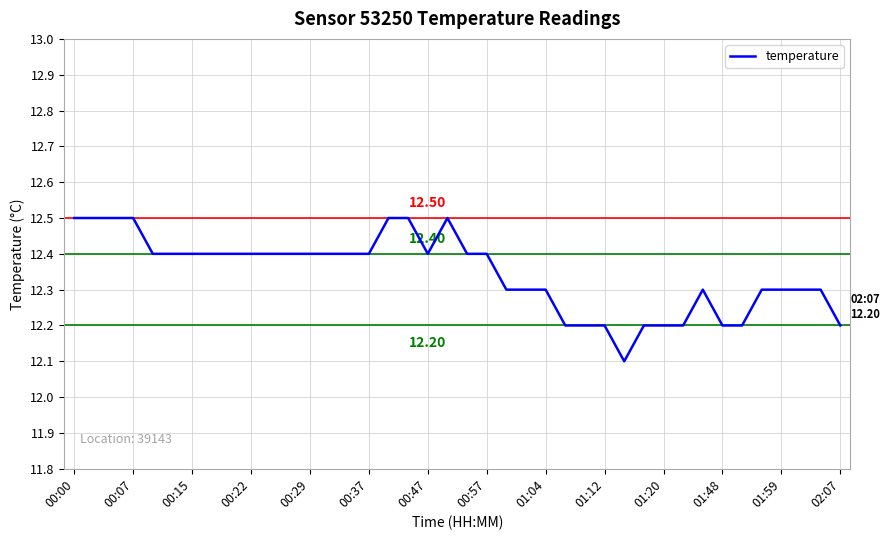

What is the difference between the maximum and minimum values?

0.4